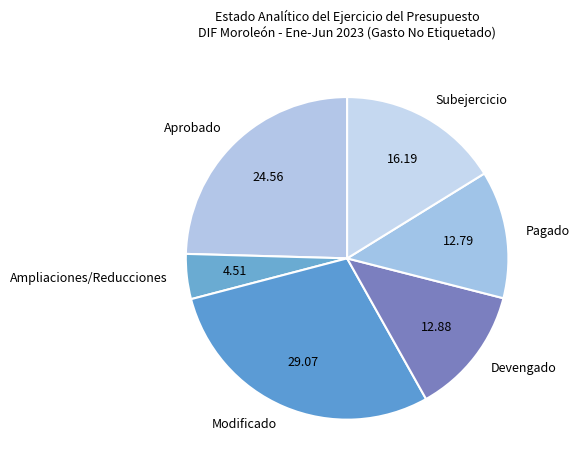

Is there any slice that represents more than half of the pie?

No